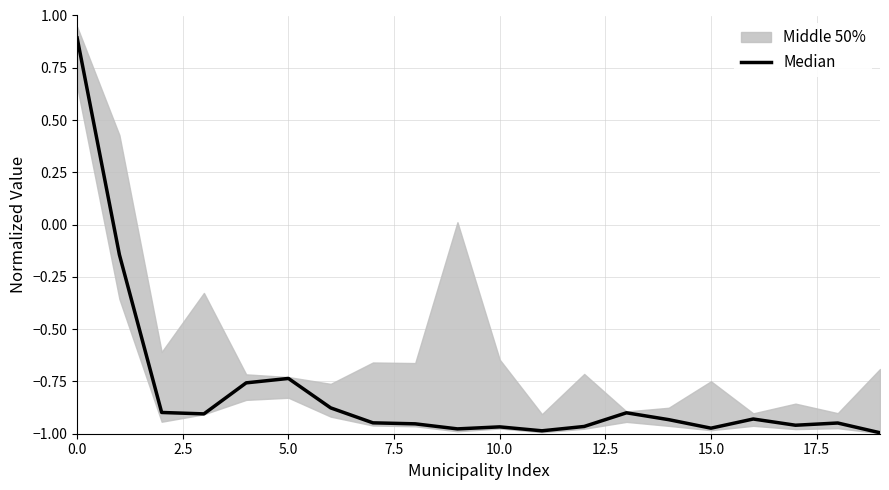

Which has a higher value, 12.5 or 20.0?

12.5